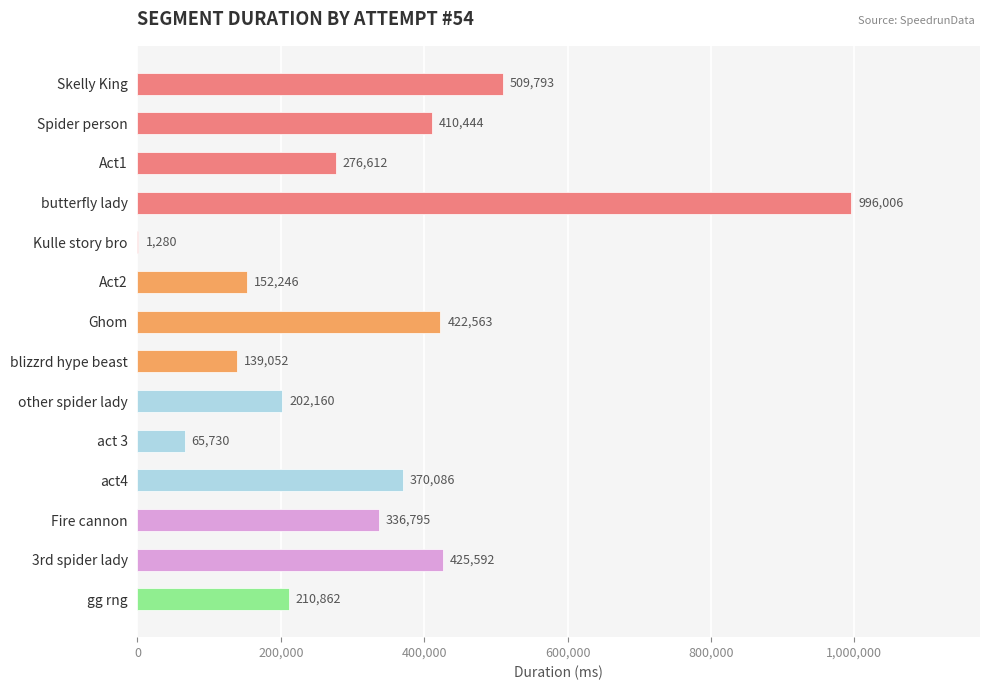

What is the maximum value shown in the chart?

996006